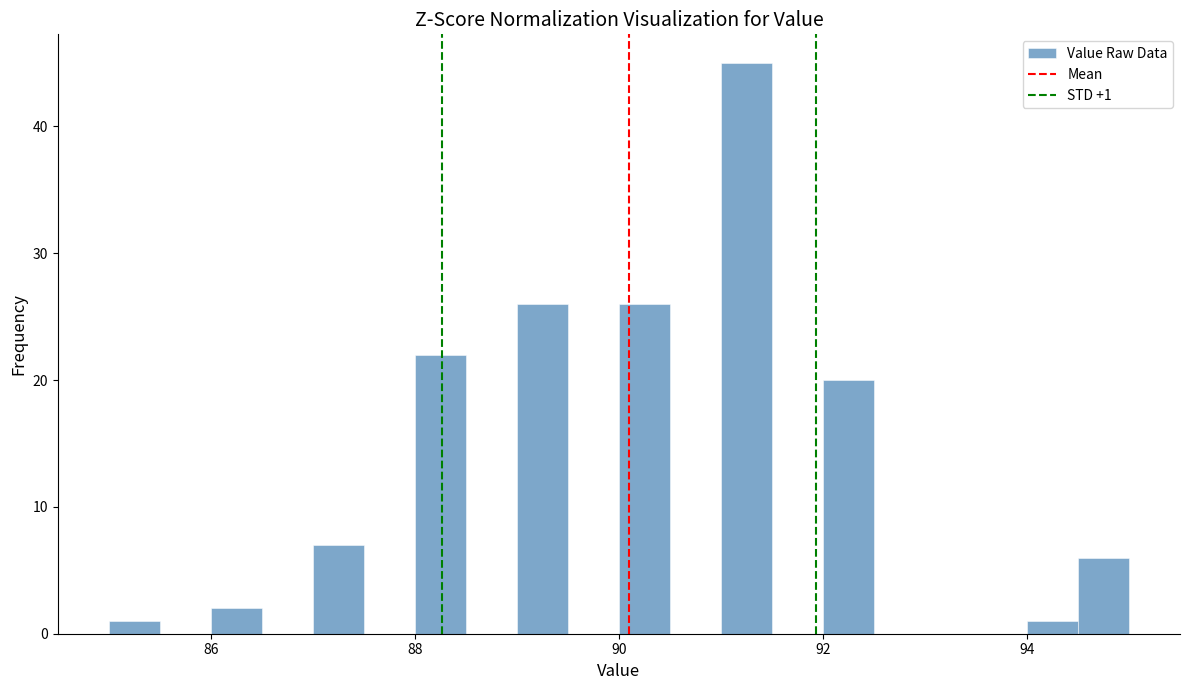

Around what value on the x-axis is the tallest bar? Give the approximate position of its centre, as read against the axis.

91.2